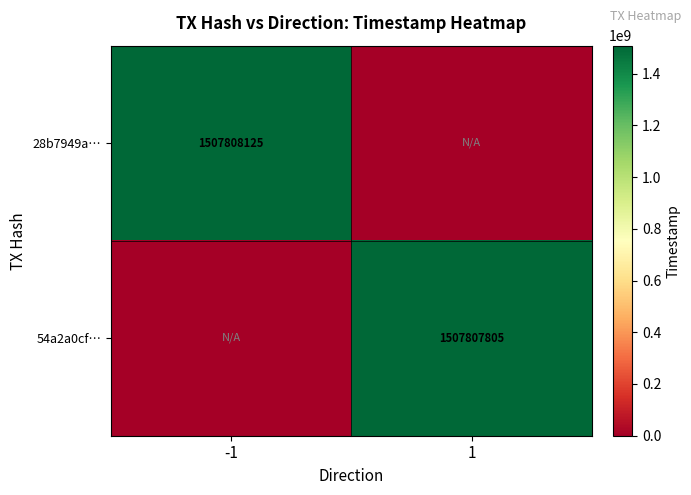

Count the number of categories in the chart.

2